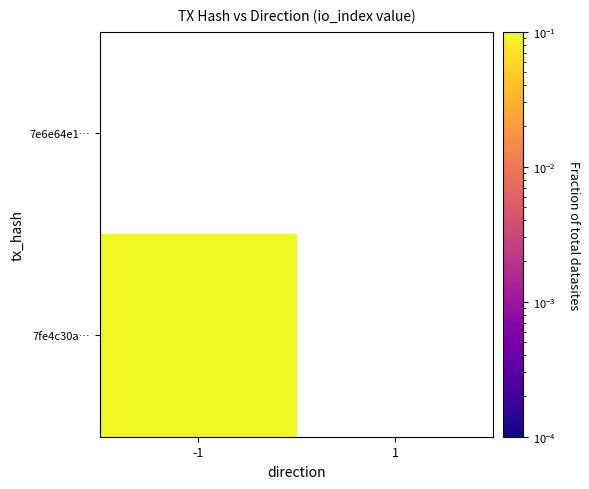

At which label does 7e6e64e1… reach its peak?

-1